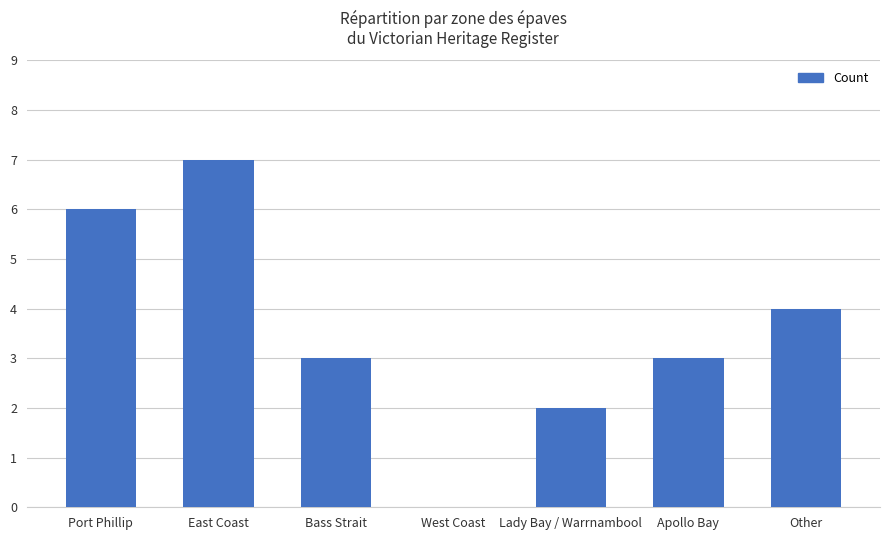

At which category does the chart reach its peak across all series?

East Coast